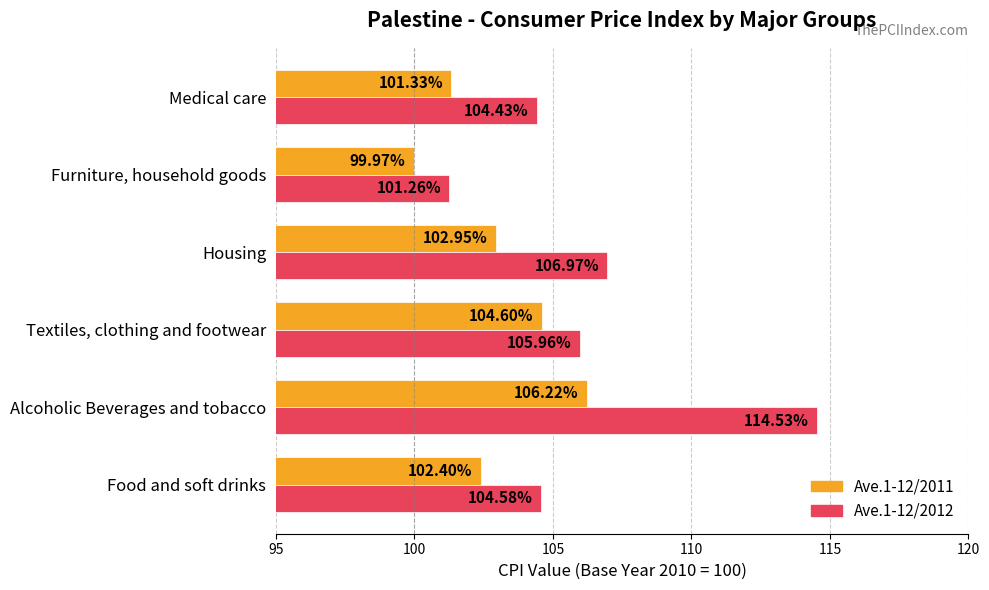

What is the lowest value of the Ave.1-12/2012 series?

101.3